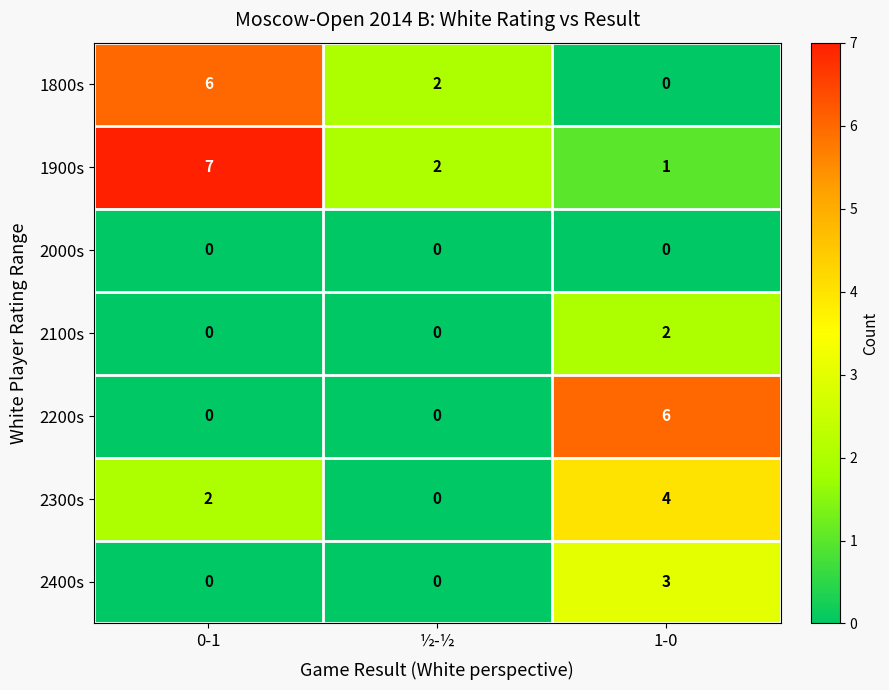

Reading left to right, list all the values displayed in this chart.

1800s: 6	2	0
1900s: 7	2	1
2000s: 0	0	0
2100s: 0	0	2
2200s: 0	0	6
2300s: 2	0	4
2400s: 0	0	3